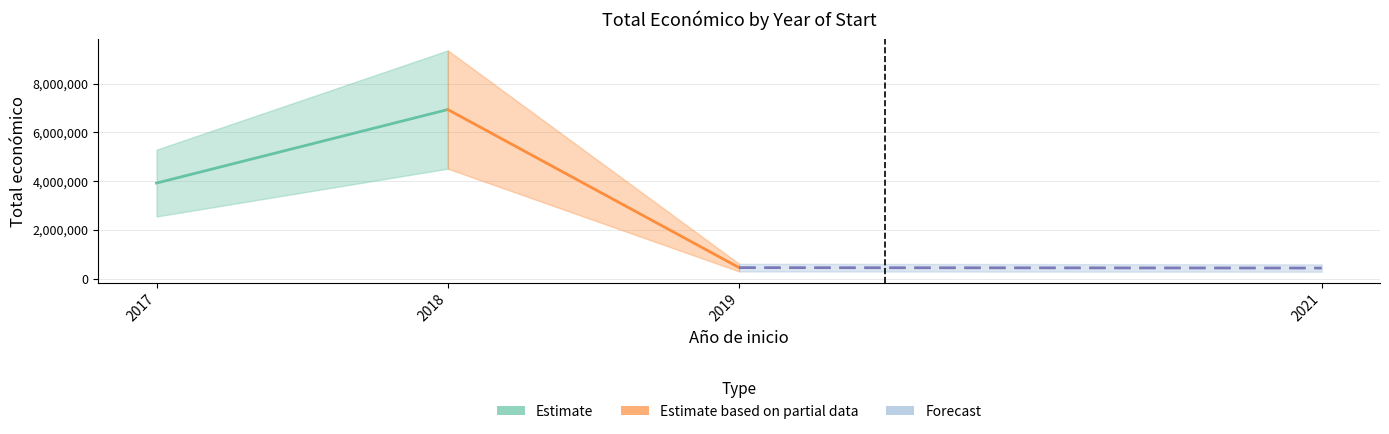

Which category has the highest value across all series?

2018